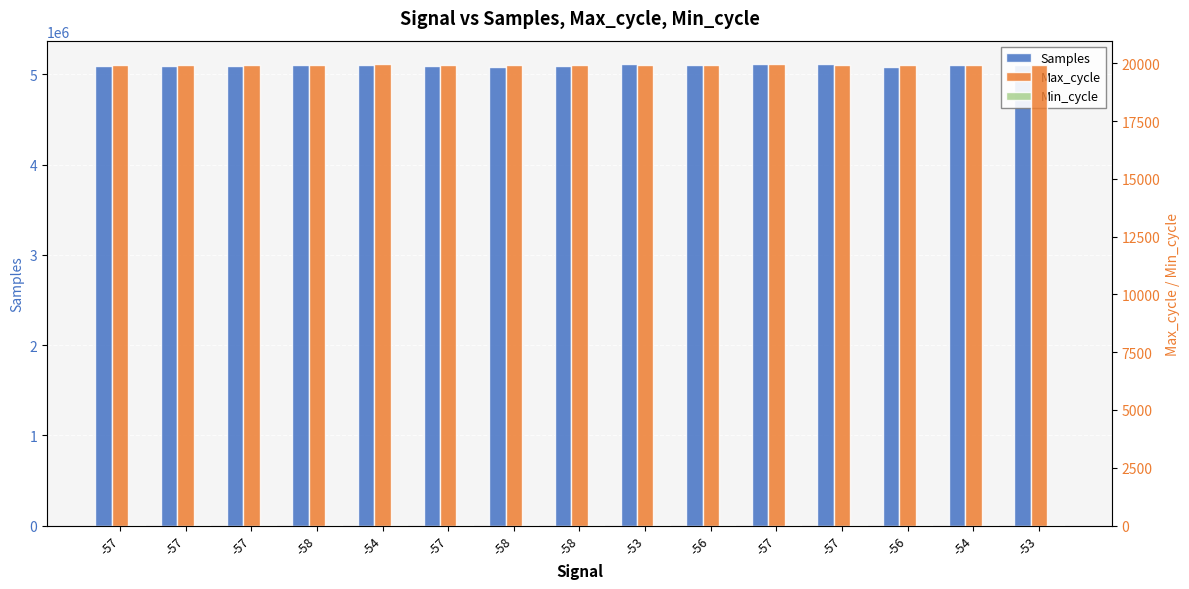

At which label does Min_cycle reach its peak?

-57